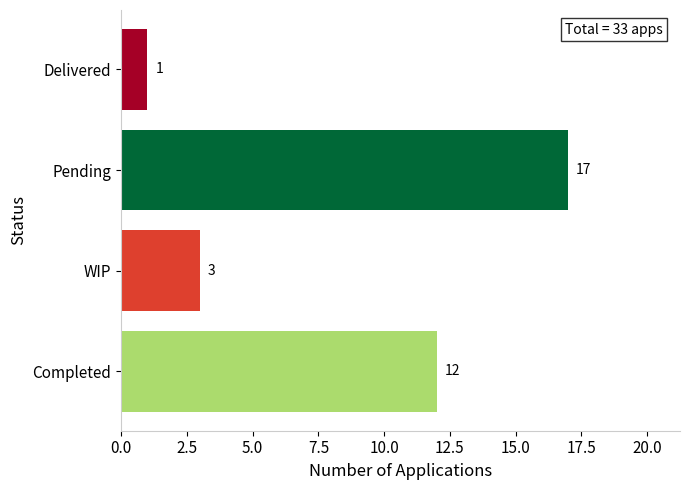

List the labels in order of value, smallest first.

Delivered, WIP, Completed, Pending